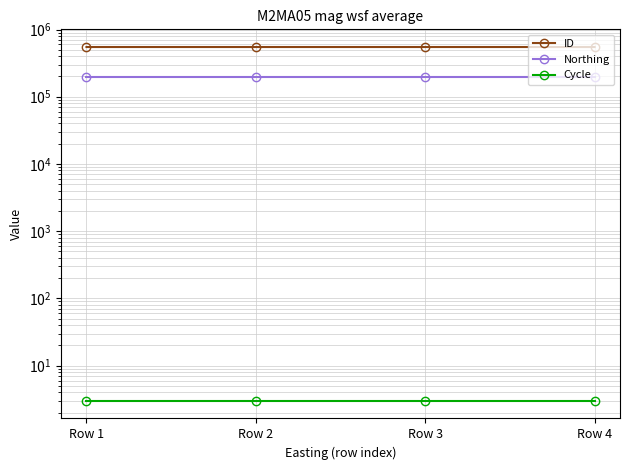

The Cycle series shows 3 at Row 1. True or false?

True